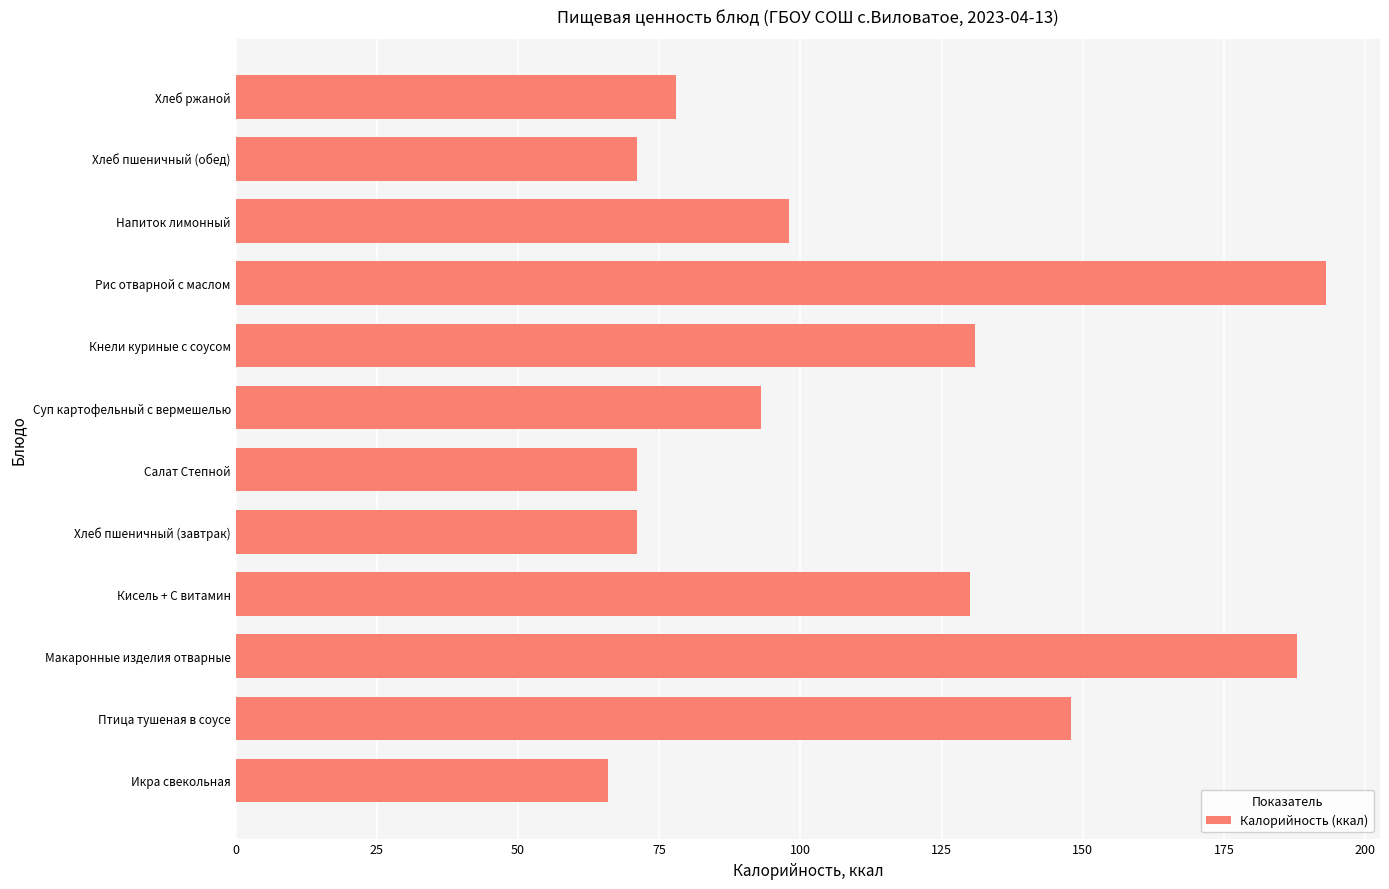

What is the difference between the maximum and minimum values?

127